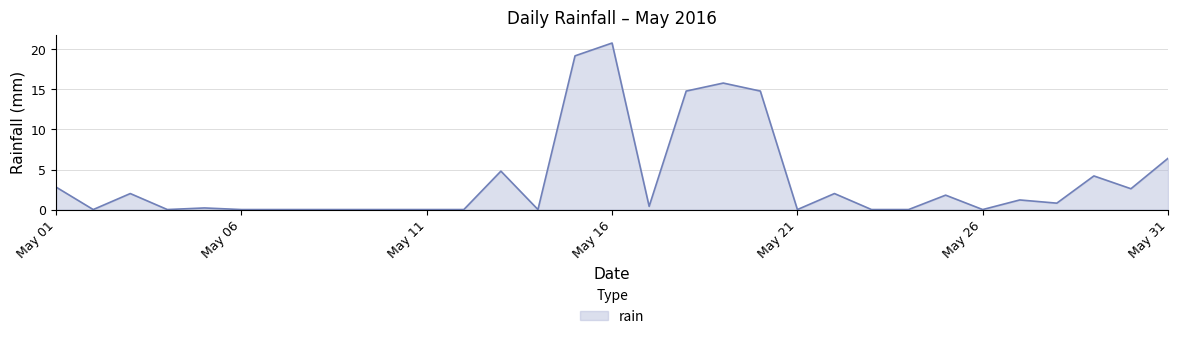

What is the greatest value displayed?

20.8